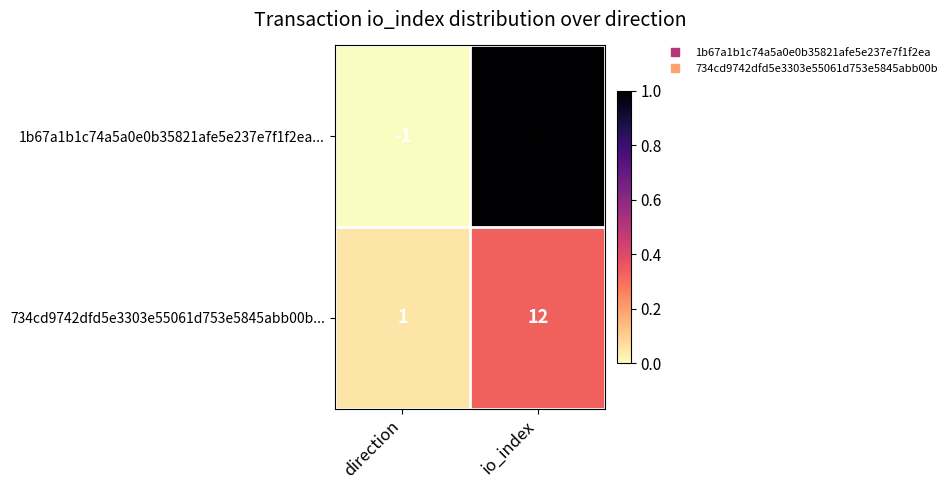

What is the greatest value displayed?

38